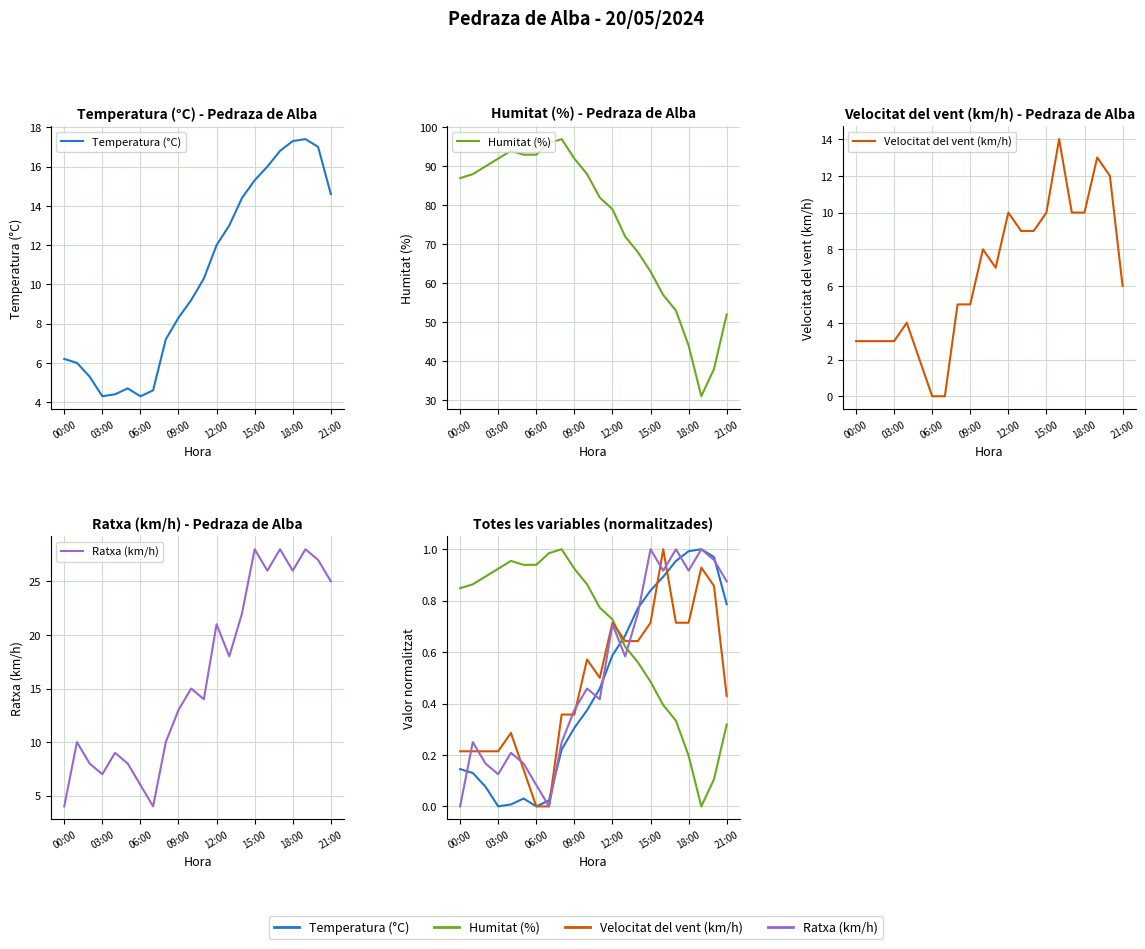

Is it true that Ratxa (km/h) equals 0.5 at 10?

True